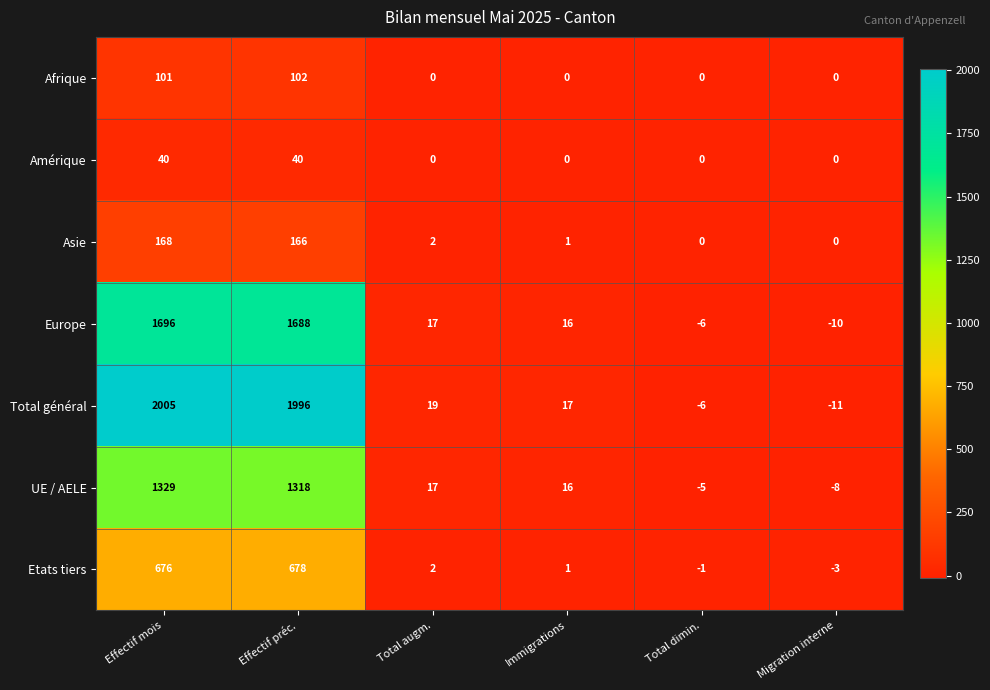

Where does the UE / AELE series first go above 17?

Effectif mois